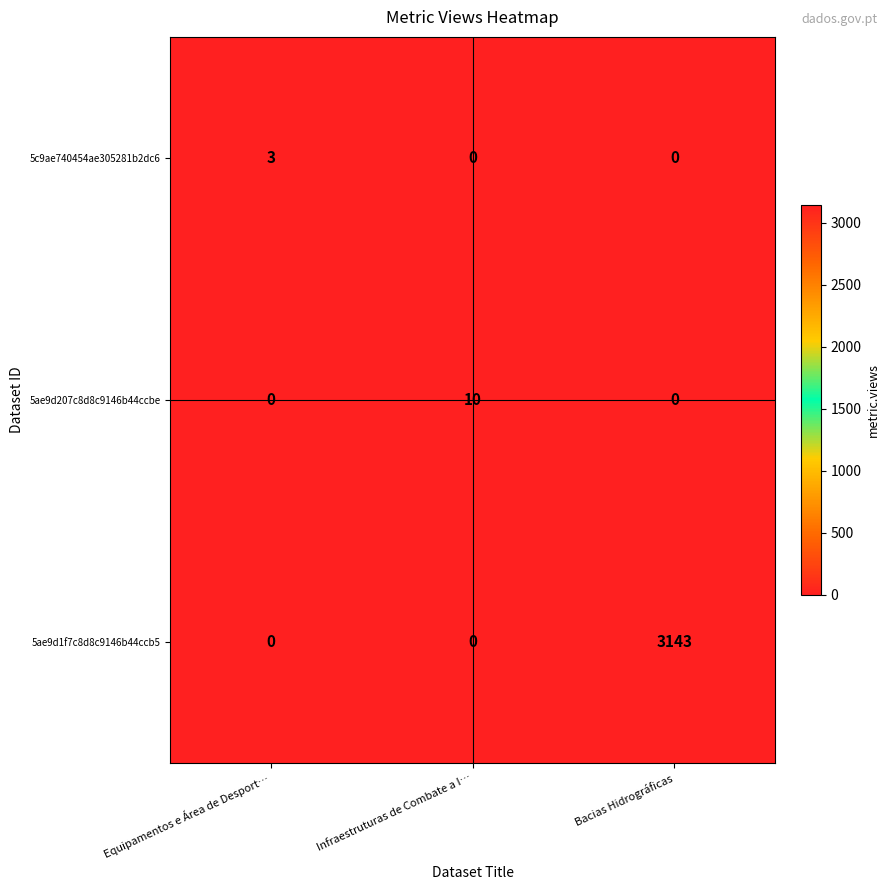

Which series has the largest total across all categories?

5ae9d1f7c8d8c9146b44ccb5